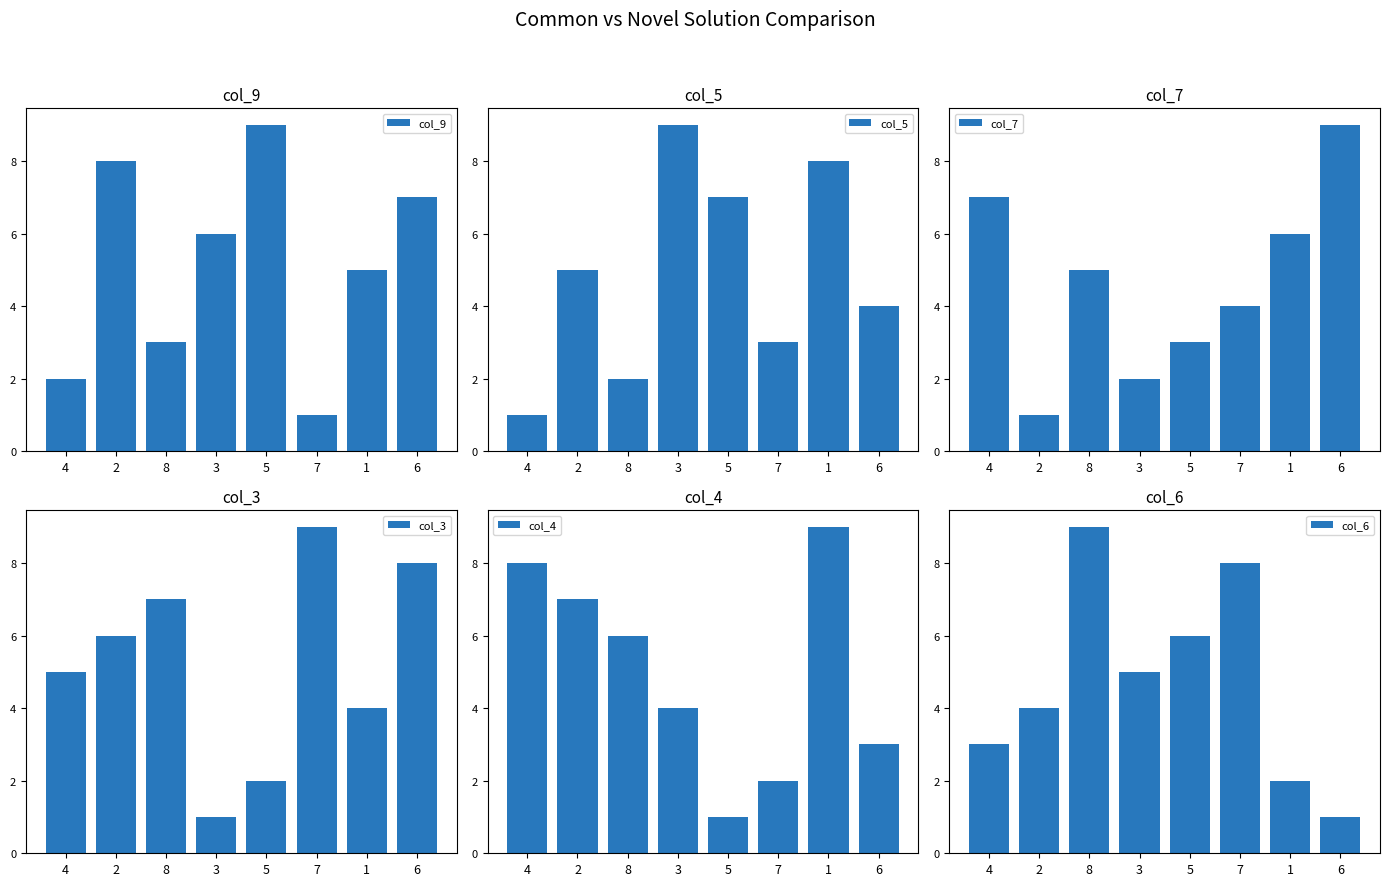

List the labels in order of col_6 value, smallest first.

6, 1, 4, 2, 3, 5, 7, 8